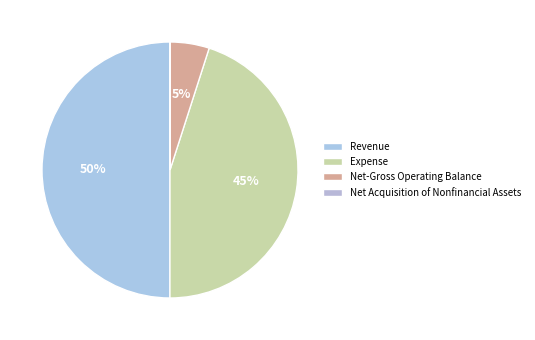

Approximately how many times larger is the value at Net-Gross Operating Balance compared to Net Acquisition of Nonfinancial Assets?

440.0